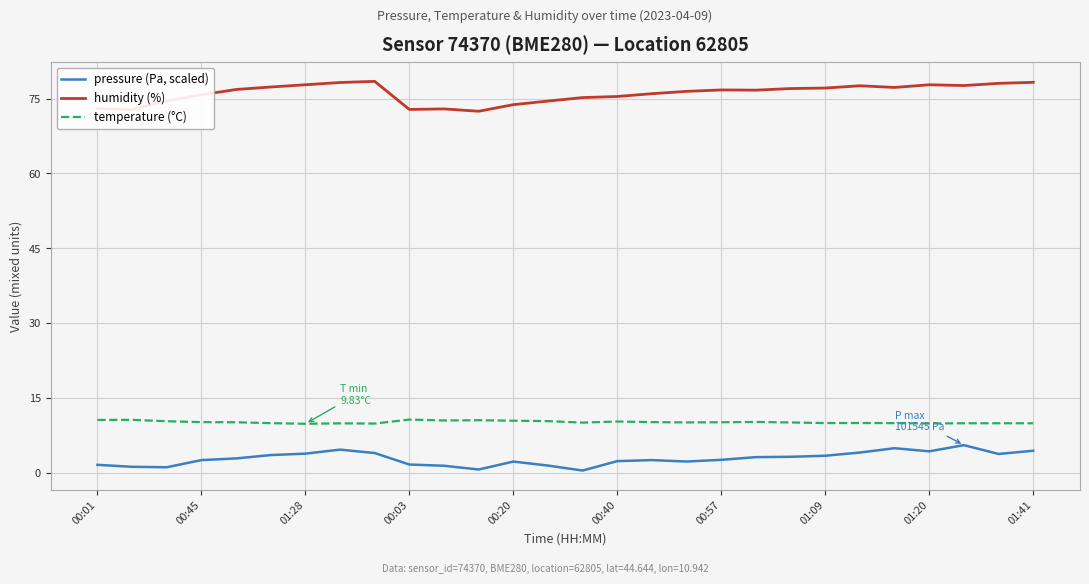

Rank the series by their maximum value, from highest to lowest.

humidity (%), temperature (°C), pressure (Pa, scaled)